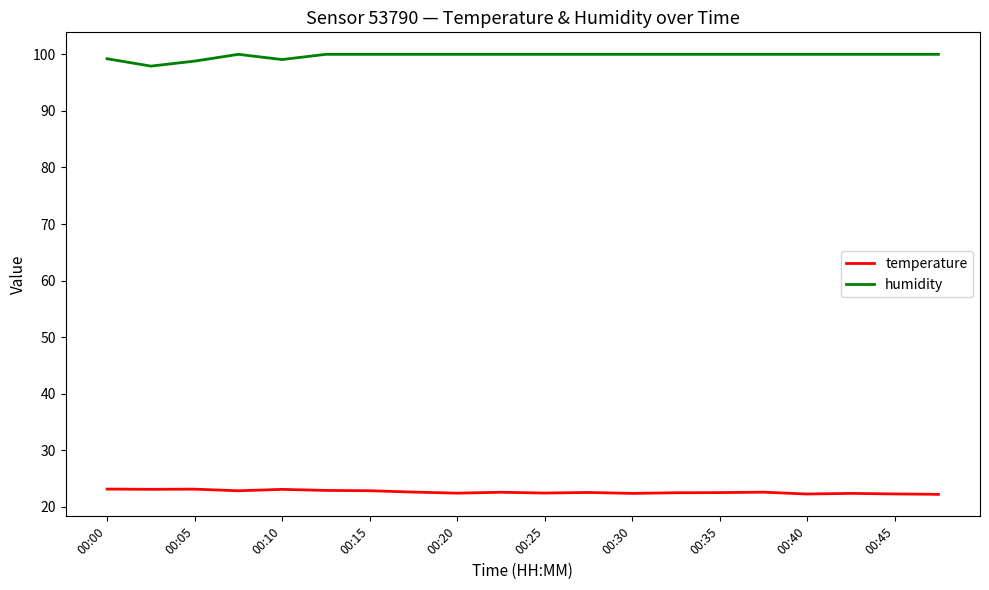

Rank the series by their maximum value, from highest to lowest.

humidity, temperature